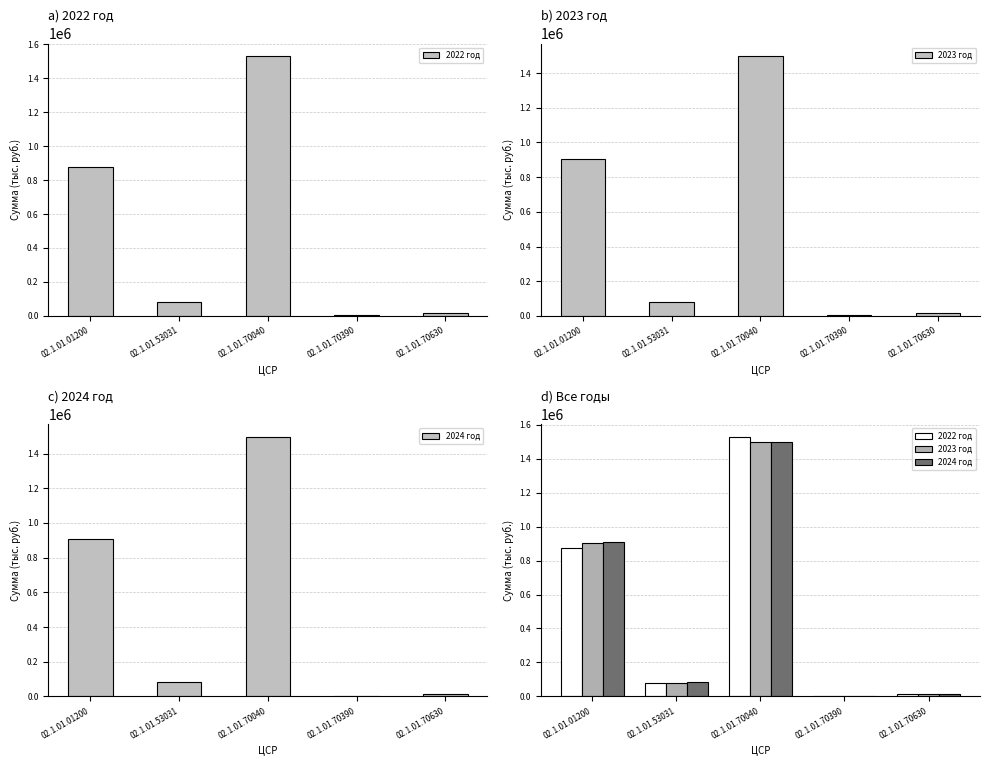

Reading right to left, transcribe all the data shown in this chart.

2022 год: 16212.8	2601.9	1528014.1	79057.4	876594.9
2023 год: 16212.8	2601.9	1496115.6	79057.4	902705.9
2024 год: 16212.8	2601.9	1496115.6	84135.2	909247.7